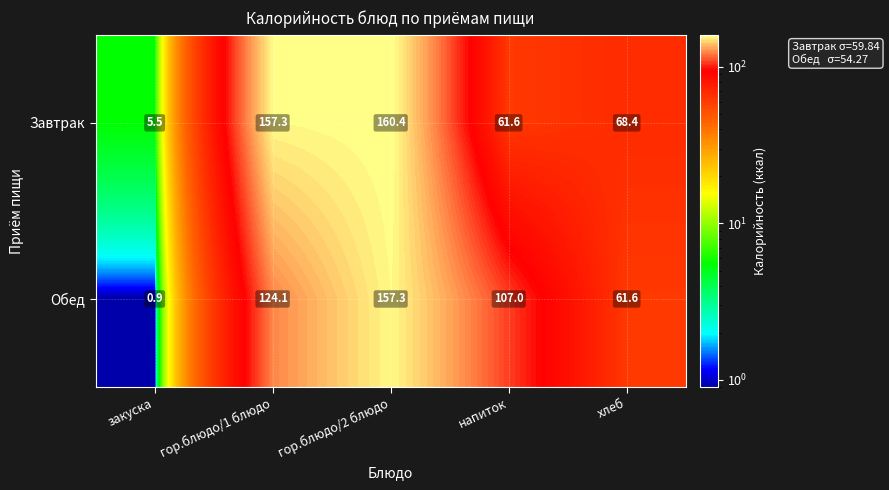

The value of Завтрак at гор.блюдо/2 блюдо is 265.8. True or false?

False